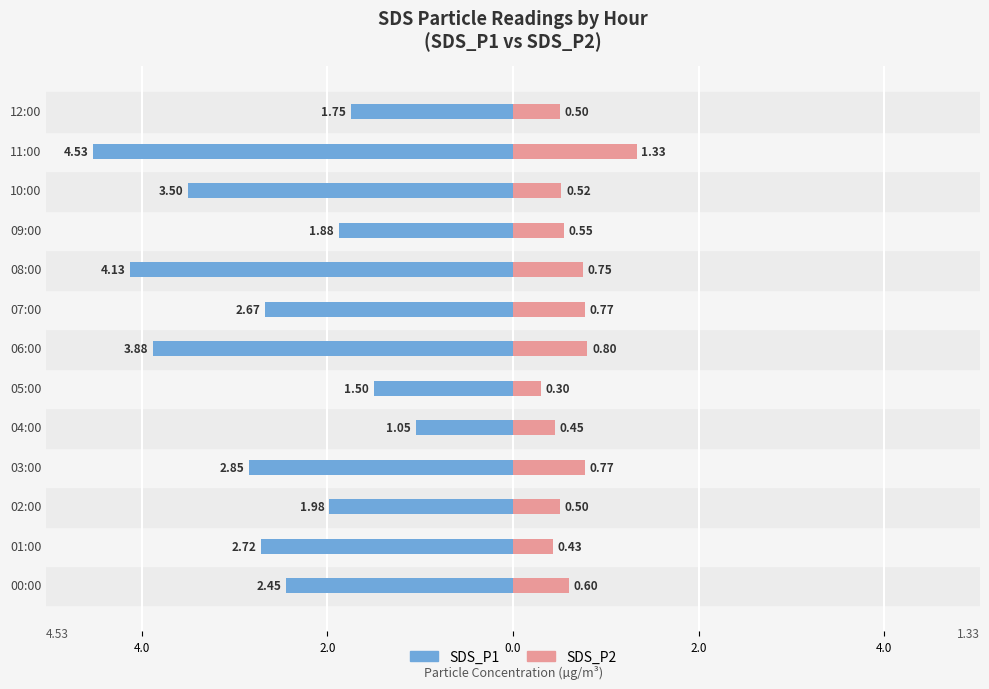

The SDS_P1 series shows -2.7 at 07:00. True or false?

True